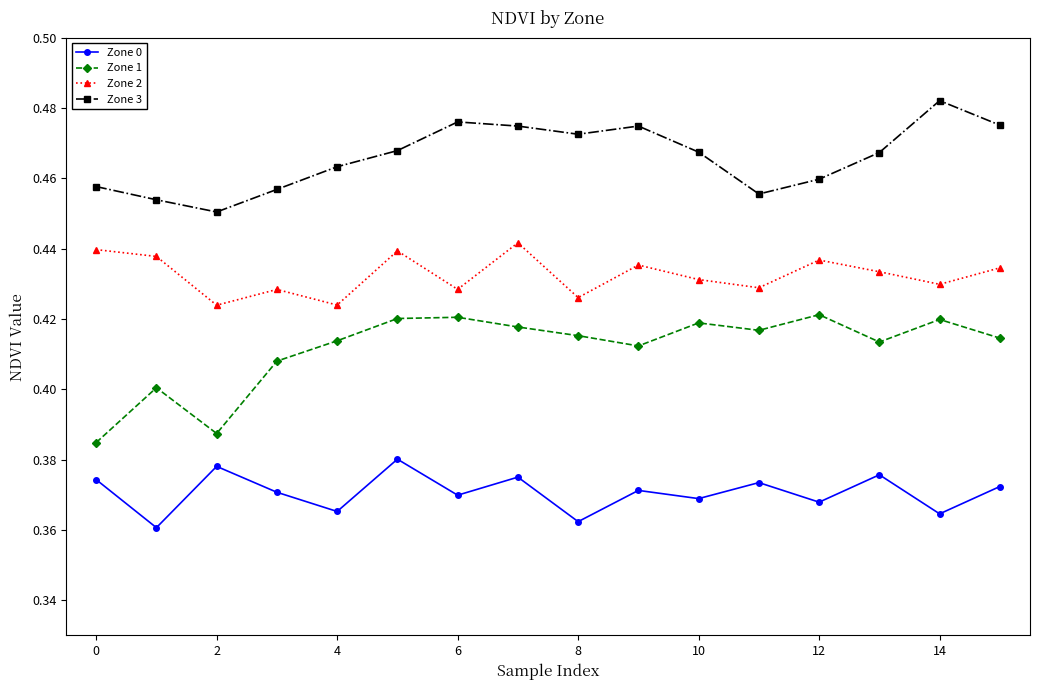

Which series has the largest total across all categories?

Zone 3